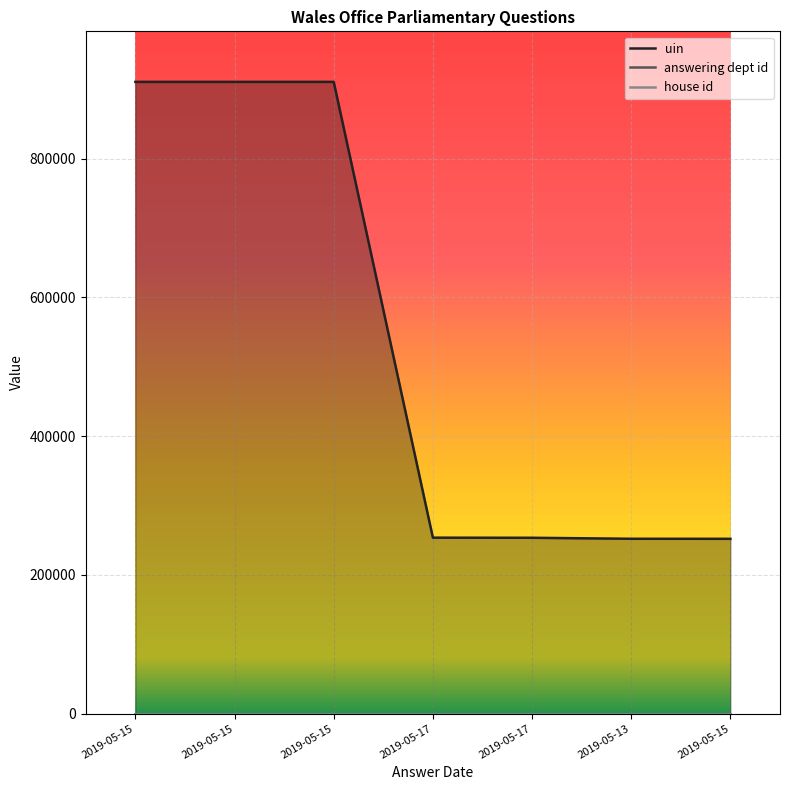

True or false: answering dept id and house id intersect in this chart.

False